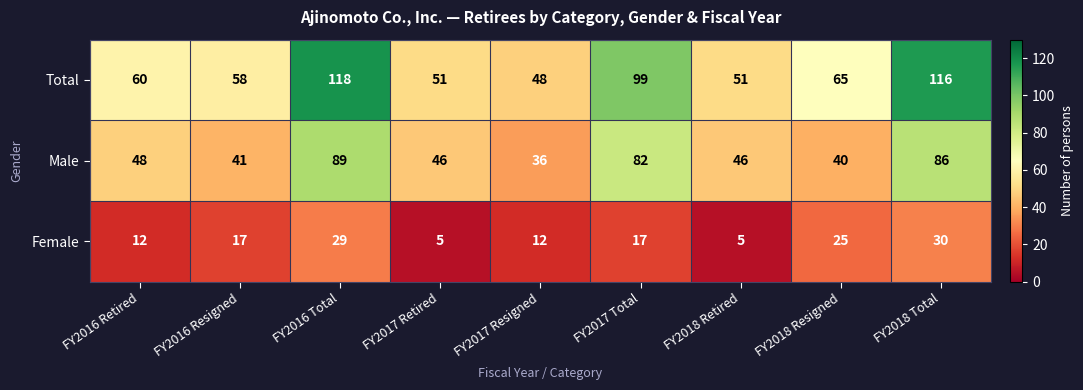

Rank the series by their average value, from highest to lowest.

Total, Male, Female